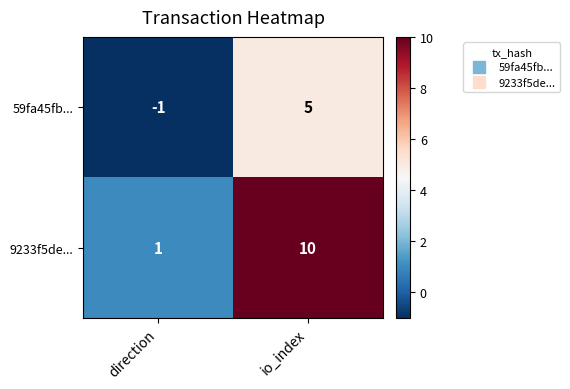

Is it true that 59fa45fb... equals 5 at io_index?

True